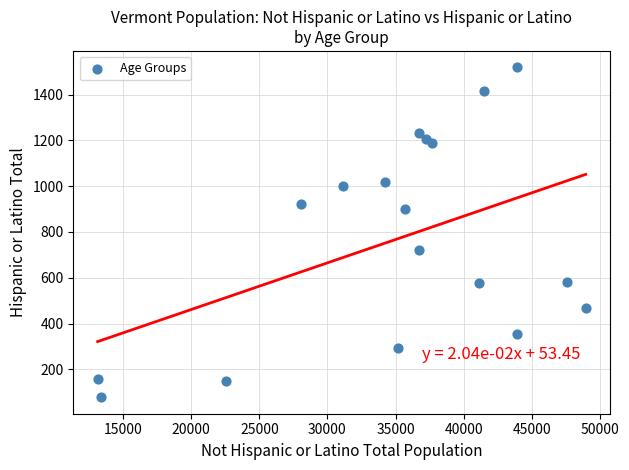

What is the range of X values (max minus min)?

35824